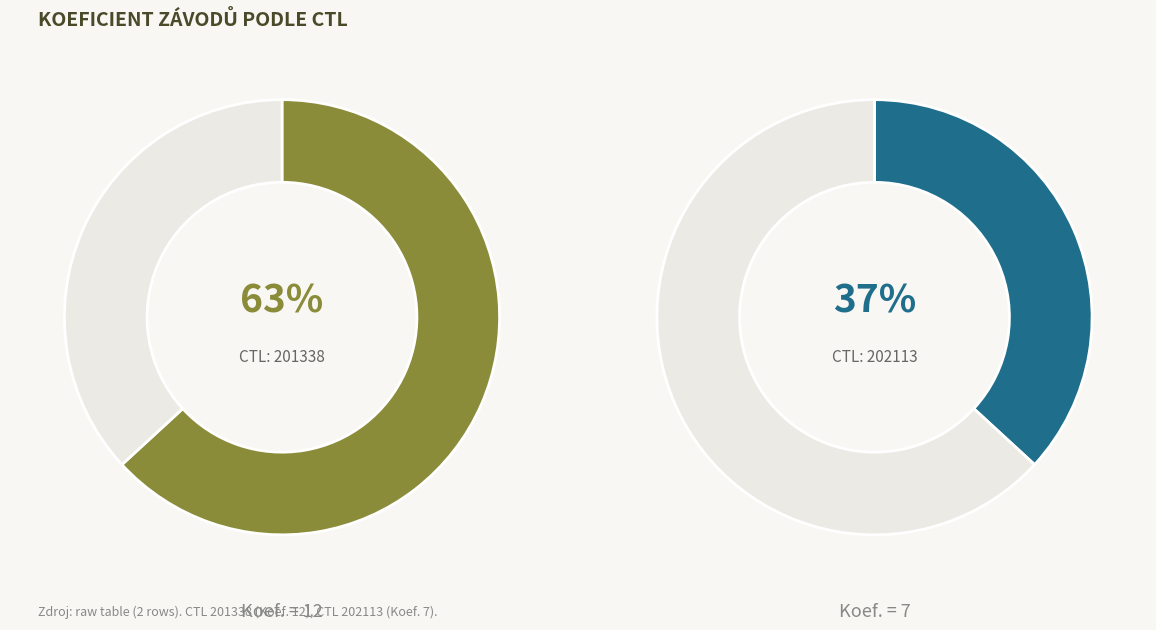

Combined, do 202113 and 201338 account for over 50%?

Yes